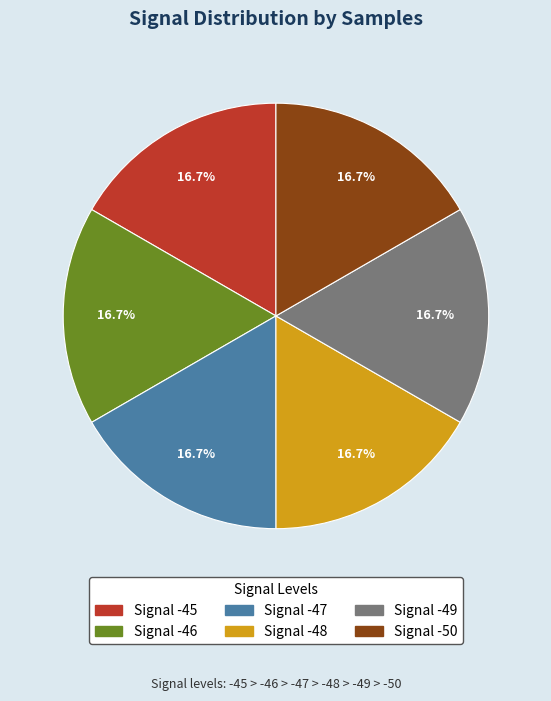

Is there any slice that represents more than half of the pie?

No